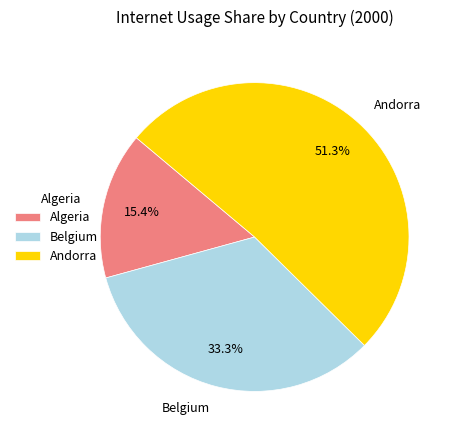

Count the number of slices in the pie.

3